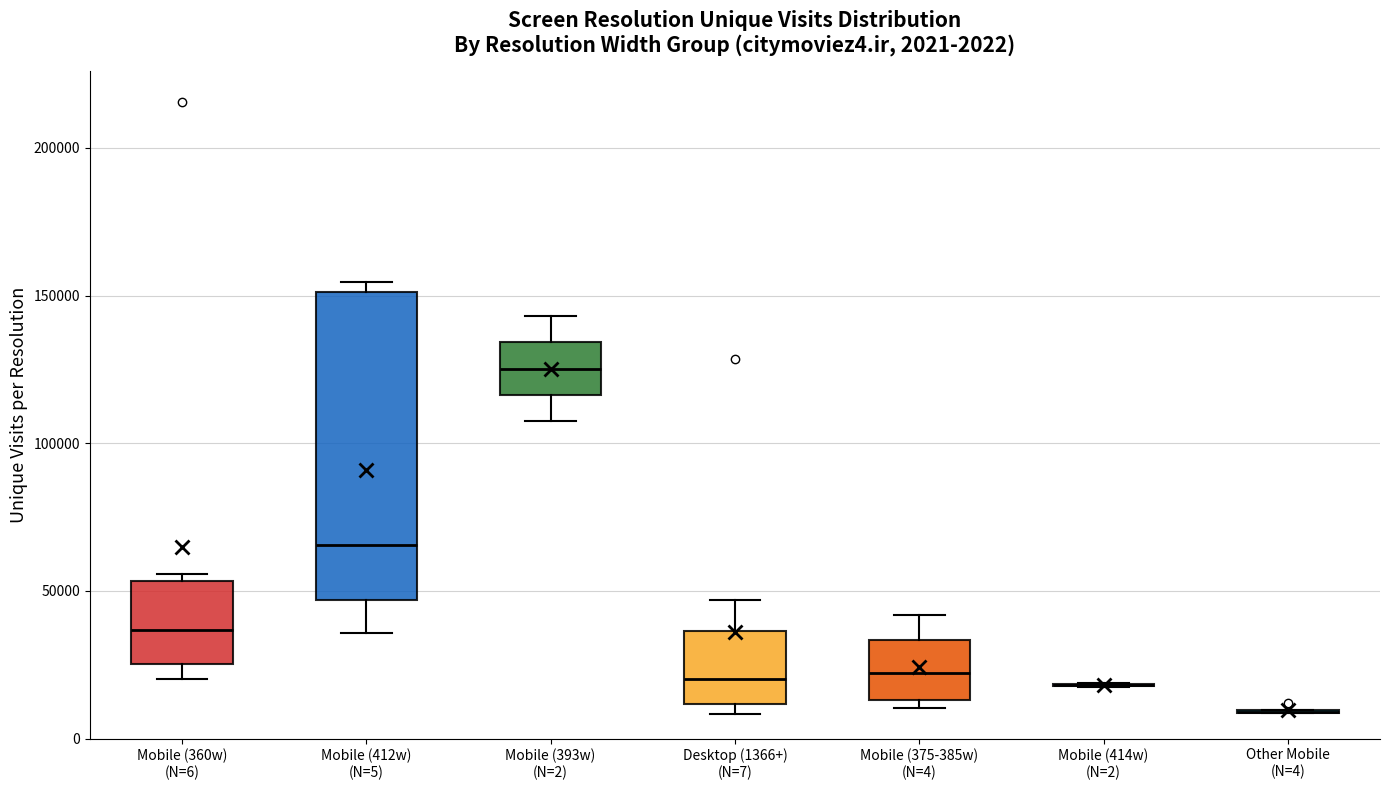

Which box is the tallest, from its lower edge to its upper edge?

Mobile (412w) (N=5)